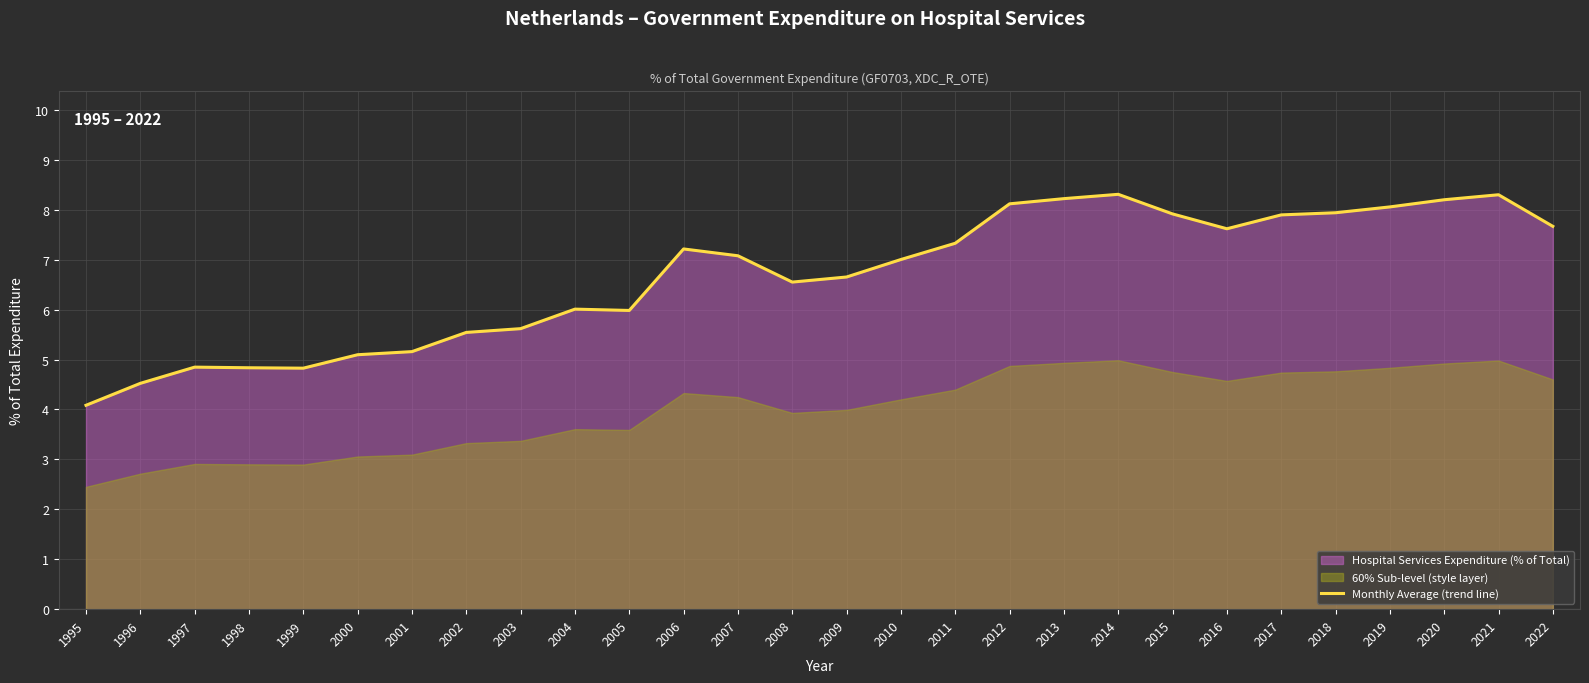

What is the change in value from 2004 to 2006?

+1.2